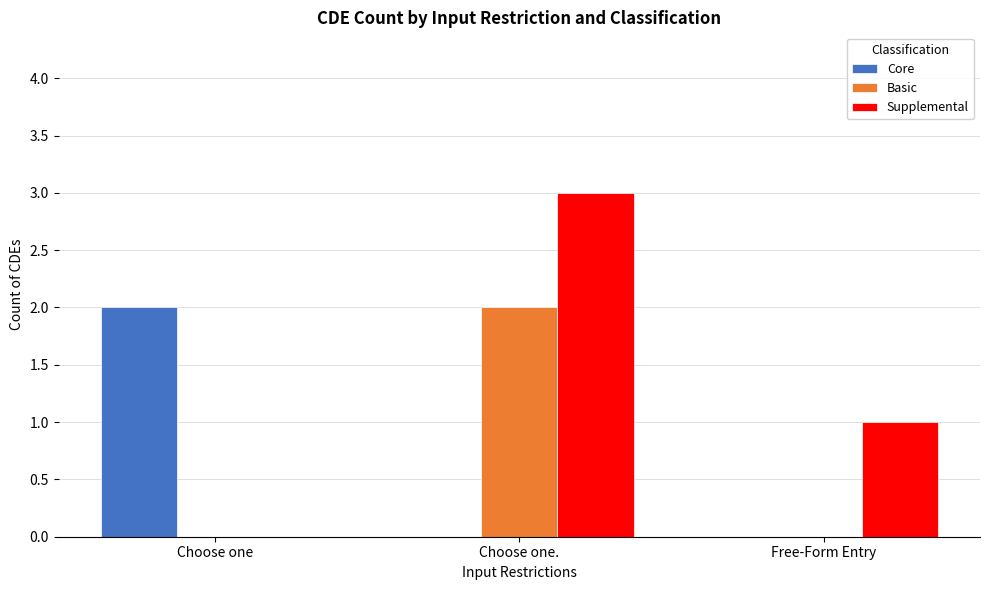

How many values in Supplemental are above zero?

2